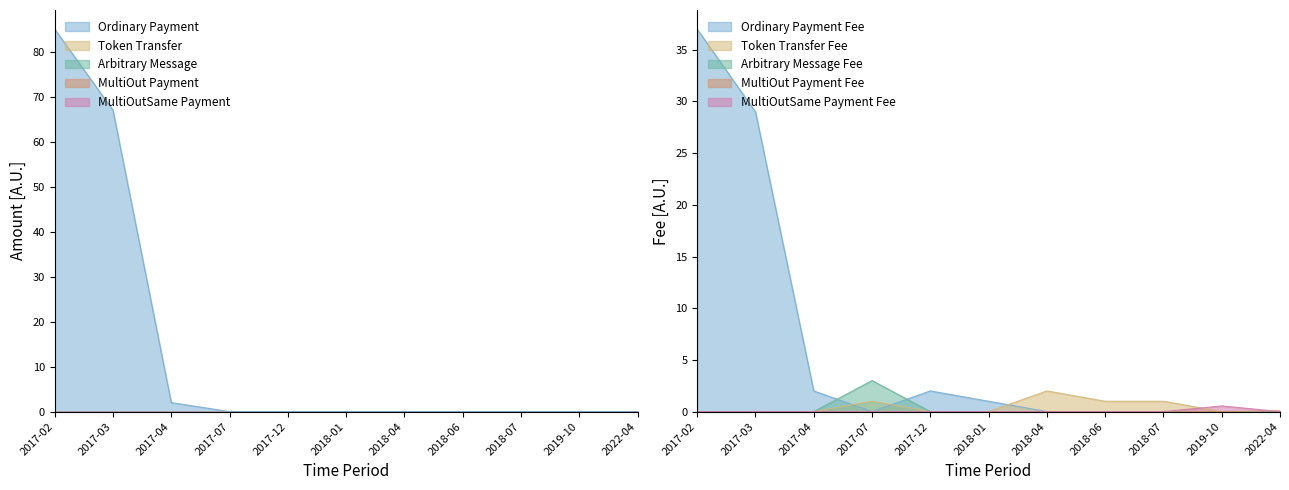

True or false: Ordinary Payment has a value of 85.0 at 2017-02.

True